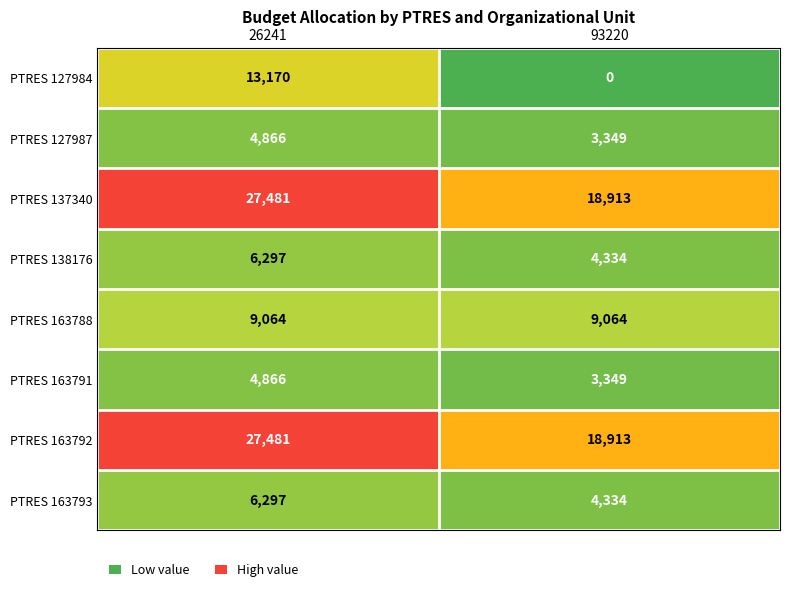

How many series are shown in this chart?

8